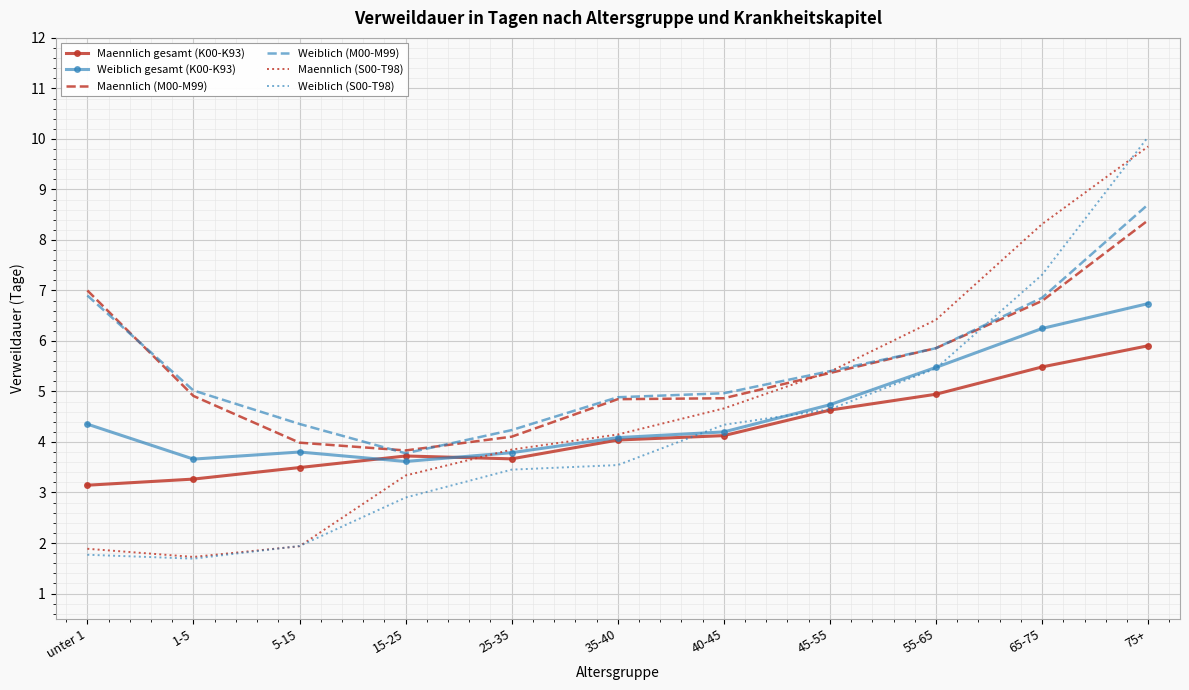

What are all the series names shown in the legend?

Maennlich gesamt (K00-K93), Weiblich gesamt (K00-K93), Maennlich (M00-M99), Weiblich (M00-M99), Maennlich (S00-T98), Weiblich (S00-T98)